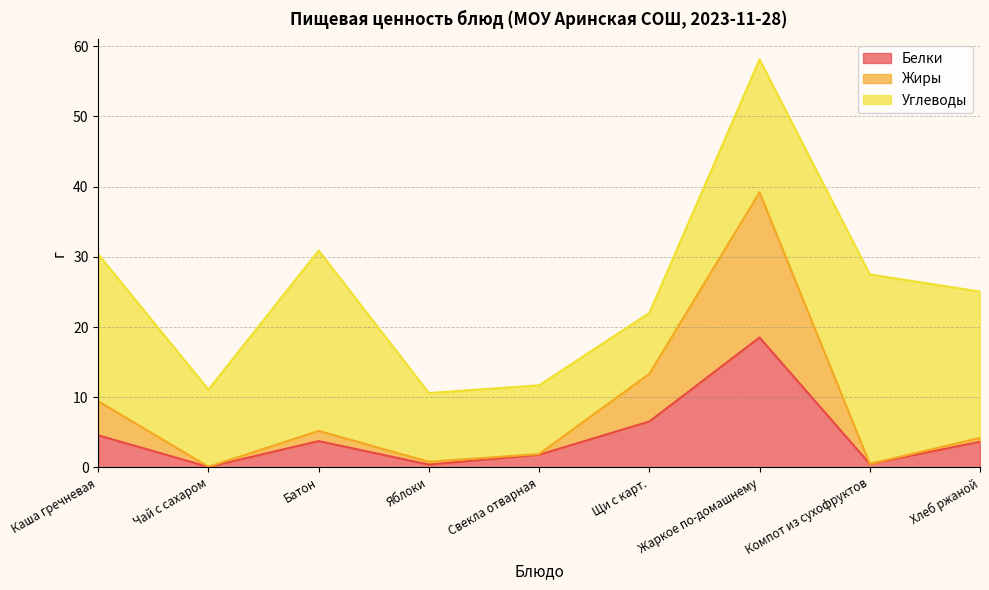

At which category is the sum across all series the highest?

Жаркое по-домашнему